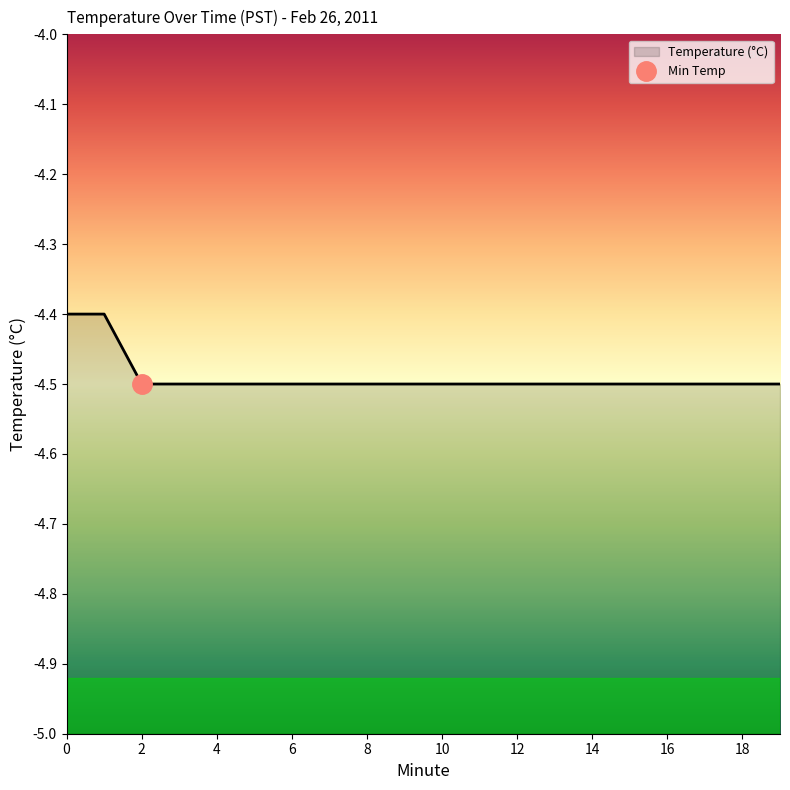

Is it true that the value at 15 is -4.5?

True